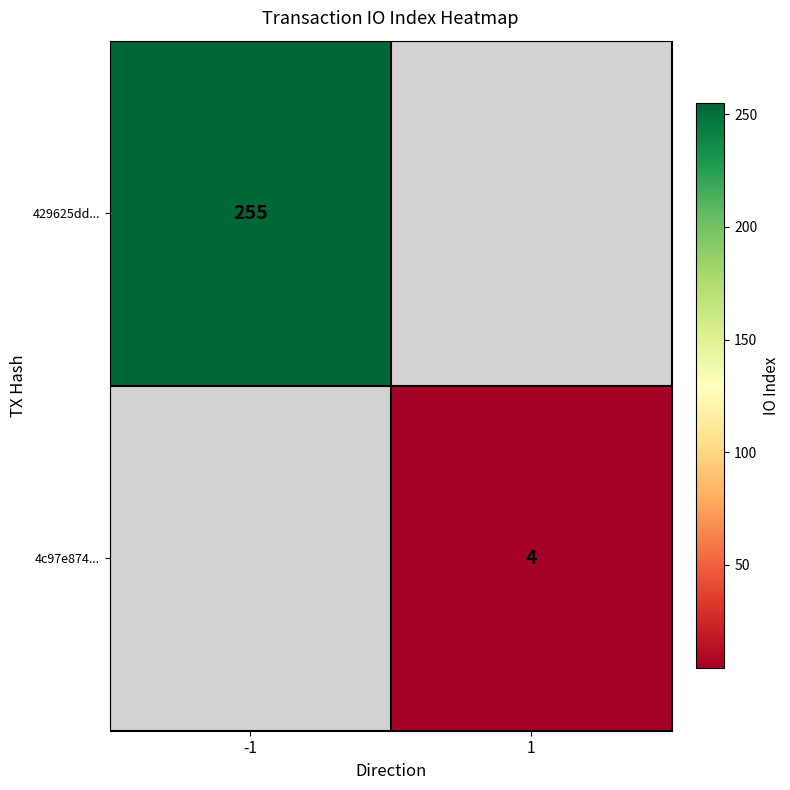

At how many categories does at least one series exceed 10?

1